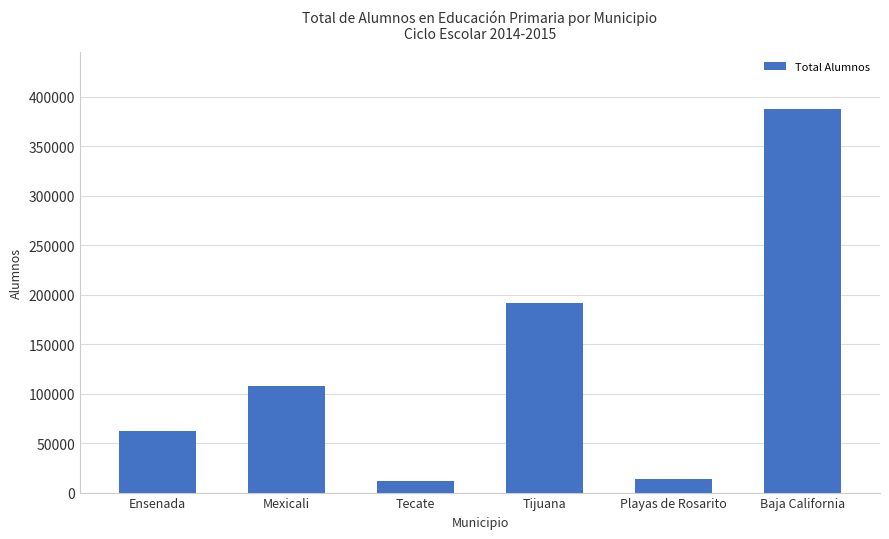

What is the average value?

129240